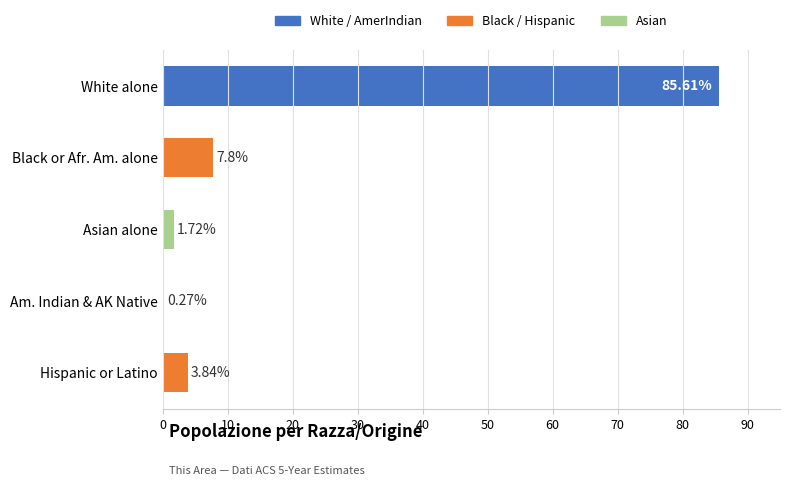

What is the greatest value displayed?

85.6